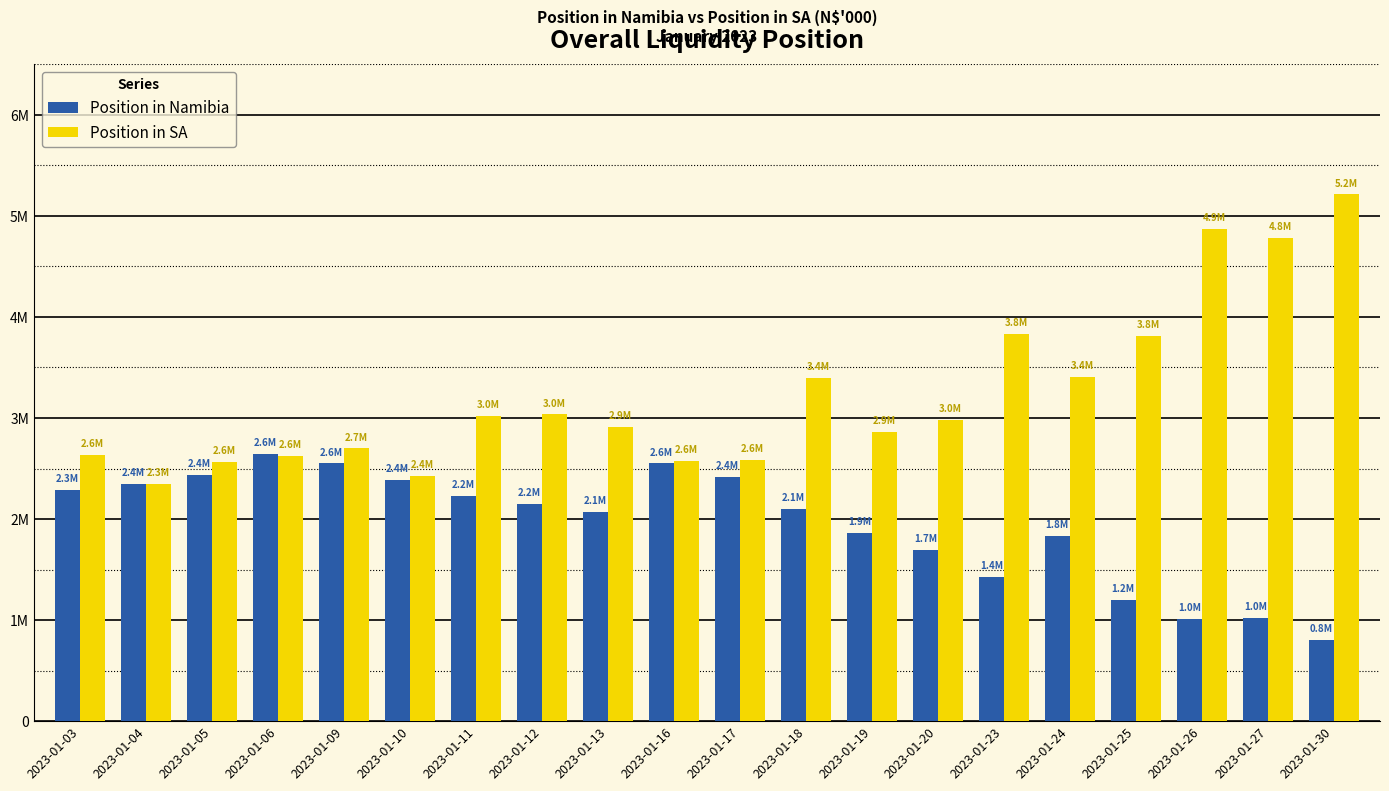

Rank the categories by Position in SA value from lowest to highest.

2023-01-04, 2023-01-10, 2023-01-05, 2023-01-16, 2023-01-17, 2023-01-06, 2023-01-03, 2023-01-09, 2023-01-19, 2023-01-13, 2023-01-20, 2023-01-11, 2023-01-12, 2023-01-18, 2023-01-24, 2023-01-25, 2023-01-23, 2023-01-27, 2023-01-26, 2023-01-30